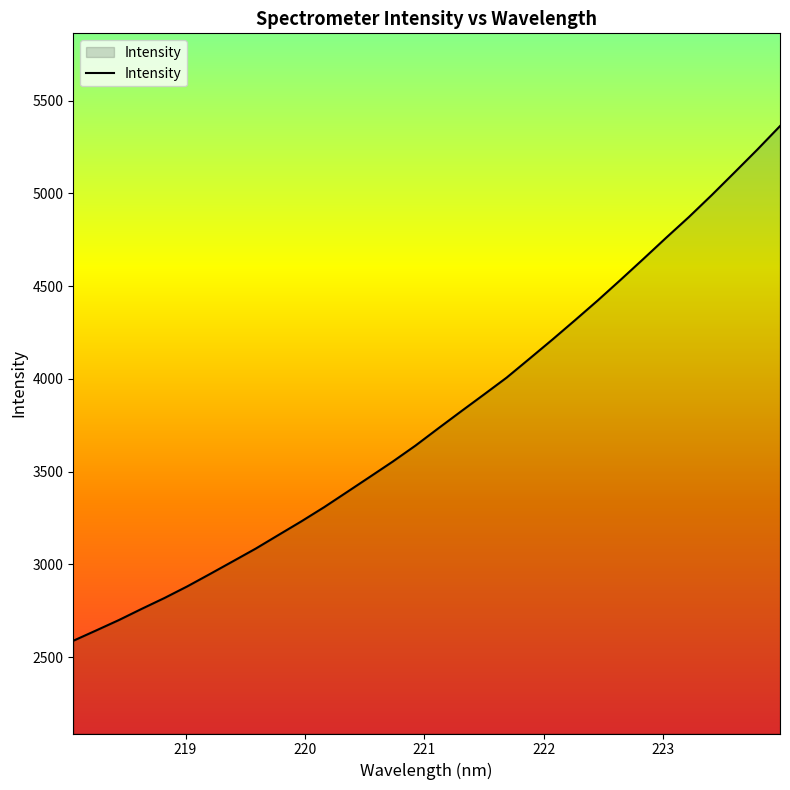

Reading left to right, extract all data points from this chart.

2587.7	2643.3	2699.6	2760.0	2818.7	2881.4	2948.5	3016.6	3085.1	3158.8	3232.0	3308.6	3390.0	3471.7	3553.8	3640.2	3733.1	3824.8	3915.3	4006.8	4108.7	4211.2	4316.4	4423.2	4534.1	4646.8	4761.0	4873.0	4990.9	5112.9	5235.9	5363.3